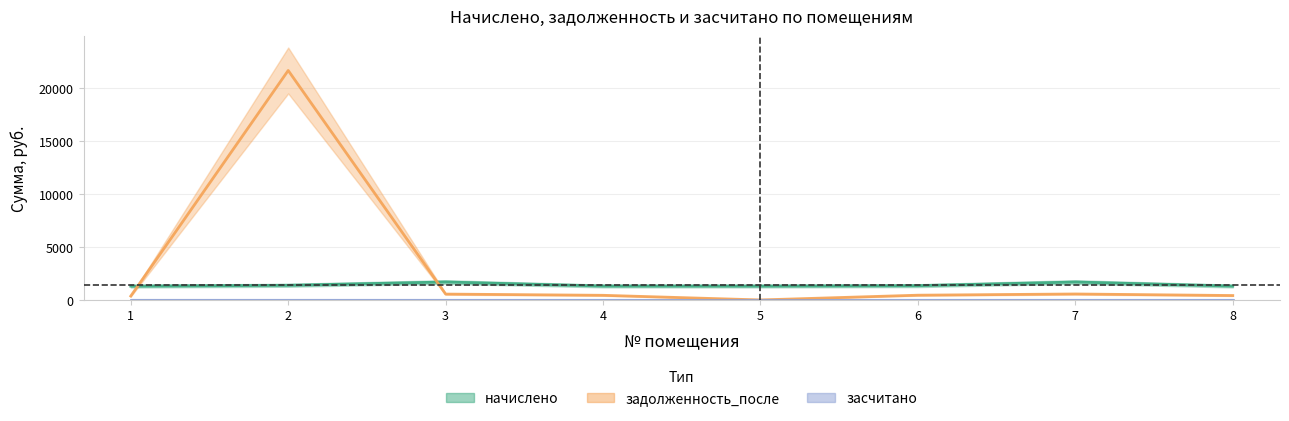

Between which two adjacent categories do задолженность_после and начислено first intersect?

1 and 2